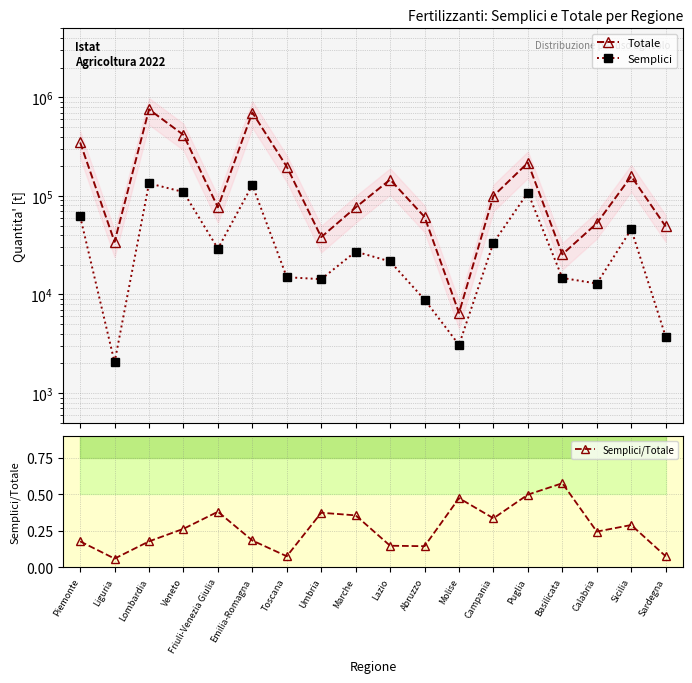

Where is Semplici nearest to the value 68003?

Piemonte